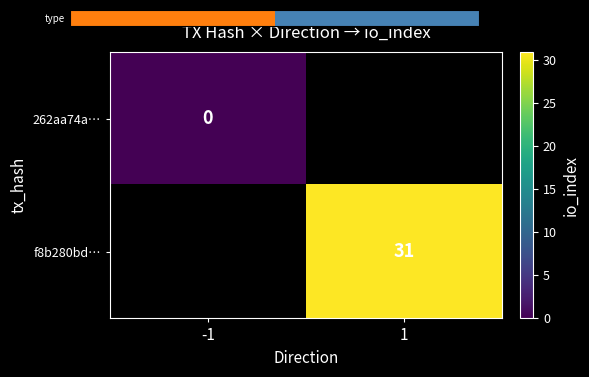

At which category does the chart reach its minimum across all series?

-1